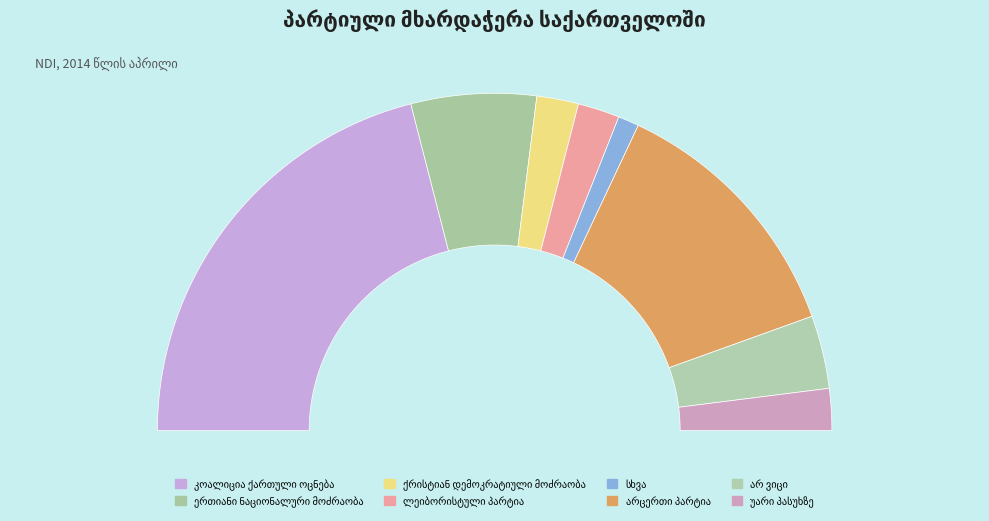

To the nearest percent, what portion does ქრისტიან დემოკრატიული მოძრაობა represent?

4%